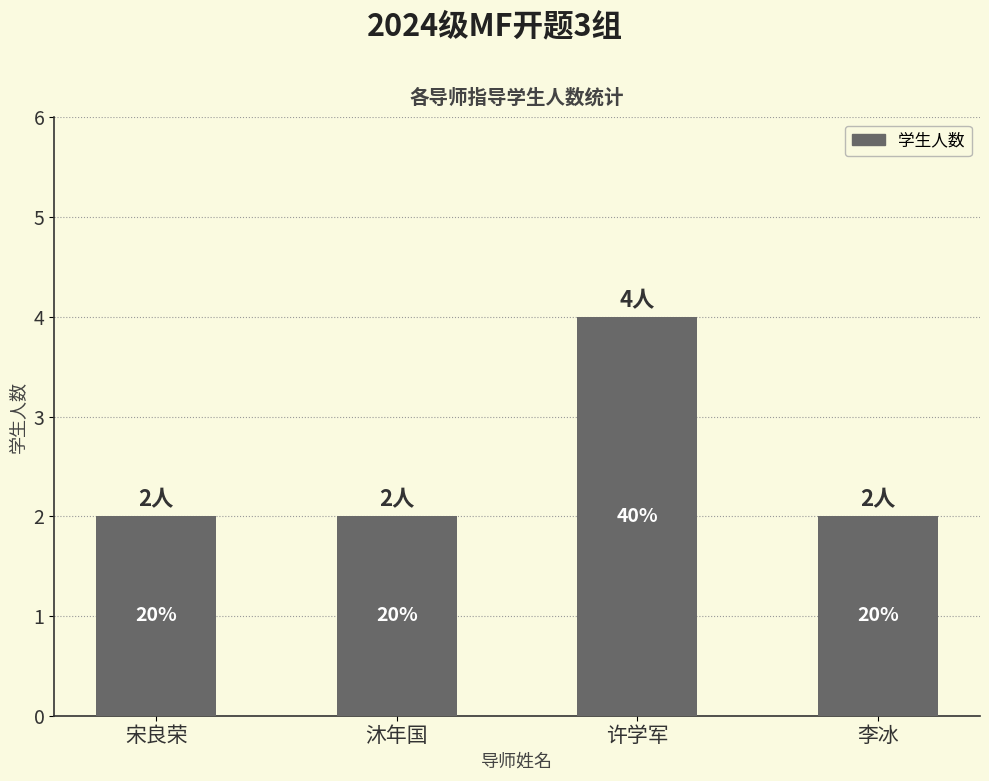

Which label corresponds to the largest value in the chart?

许学军